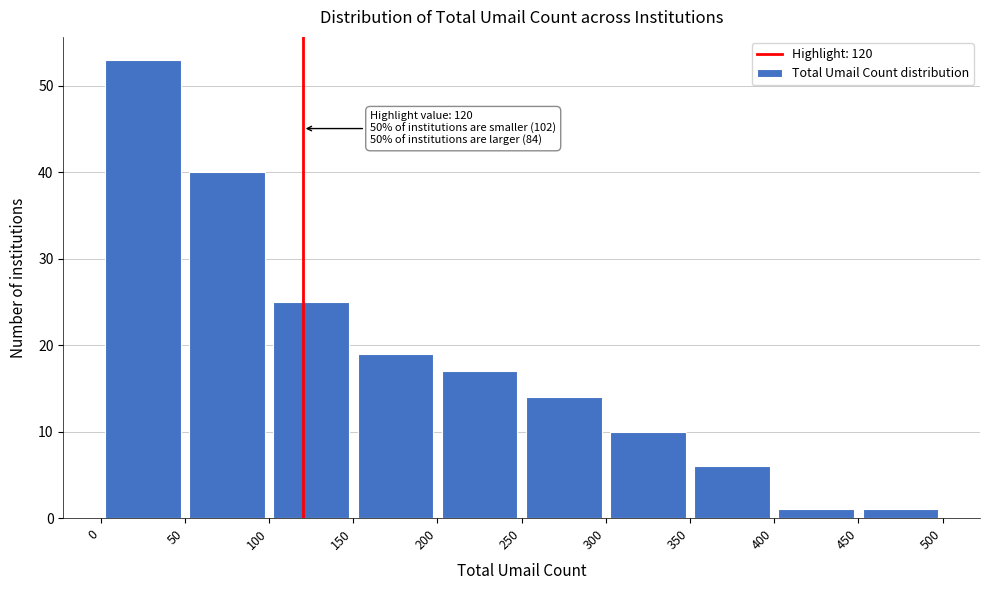

Over which range of the x-axis is the bar tallest?

0 to 50